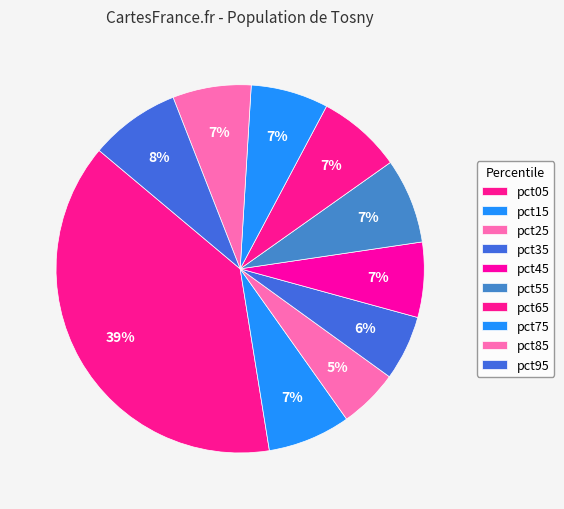

How many segments does this pie chart have?

10